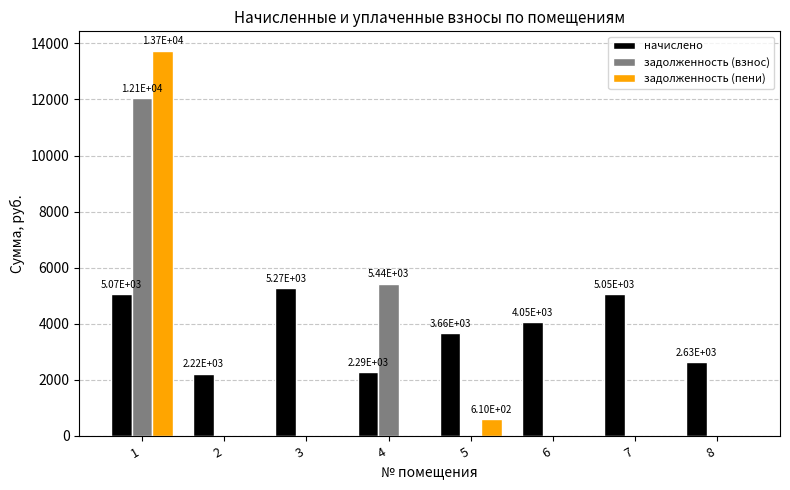

The начислено series shows 5266.1 at 3. True or false?

True